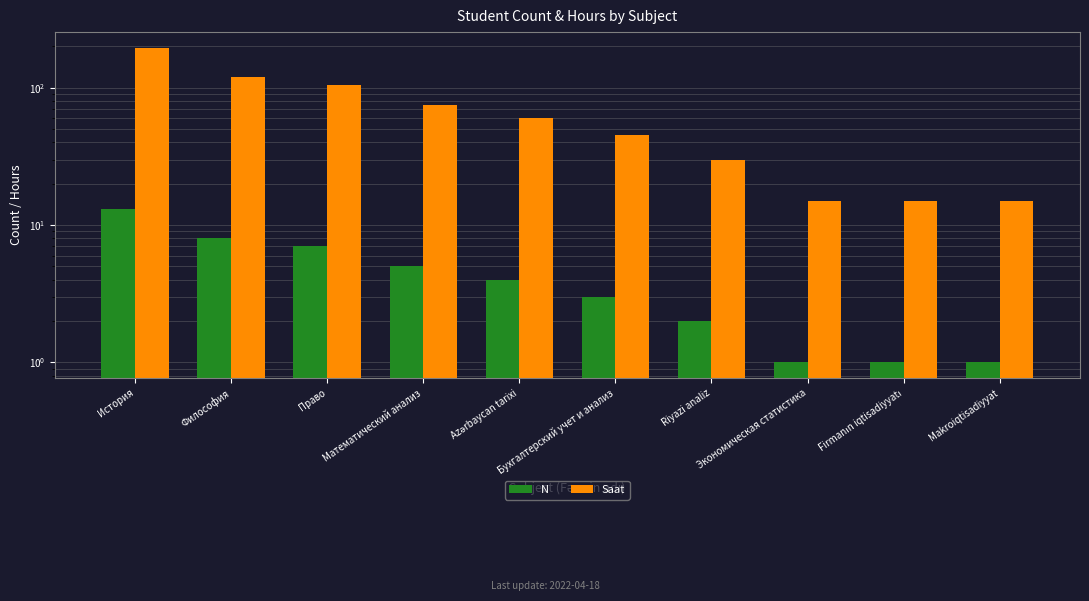

Reading left to right, extract all data points from this chart.

N: 13	8	7	5	4	3	2	1	1	1
Saat: 195	120	105	75	60	45	30	15	15	15